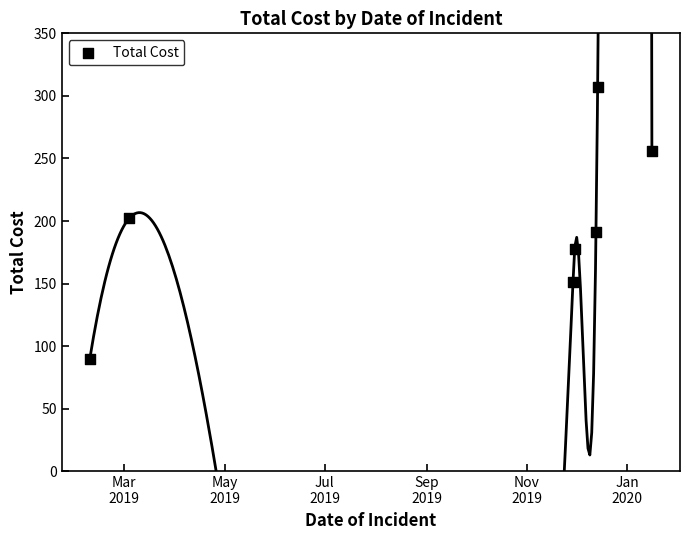

What is the average X value?

18159.6